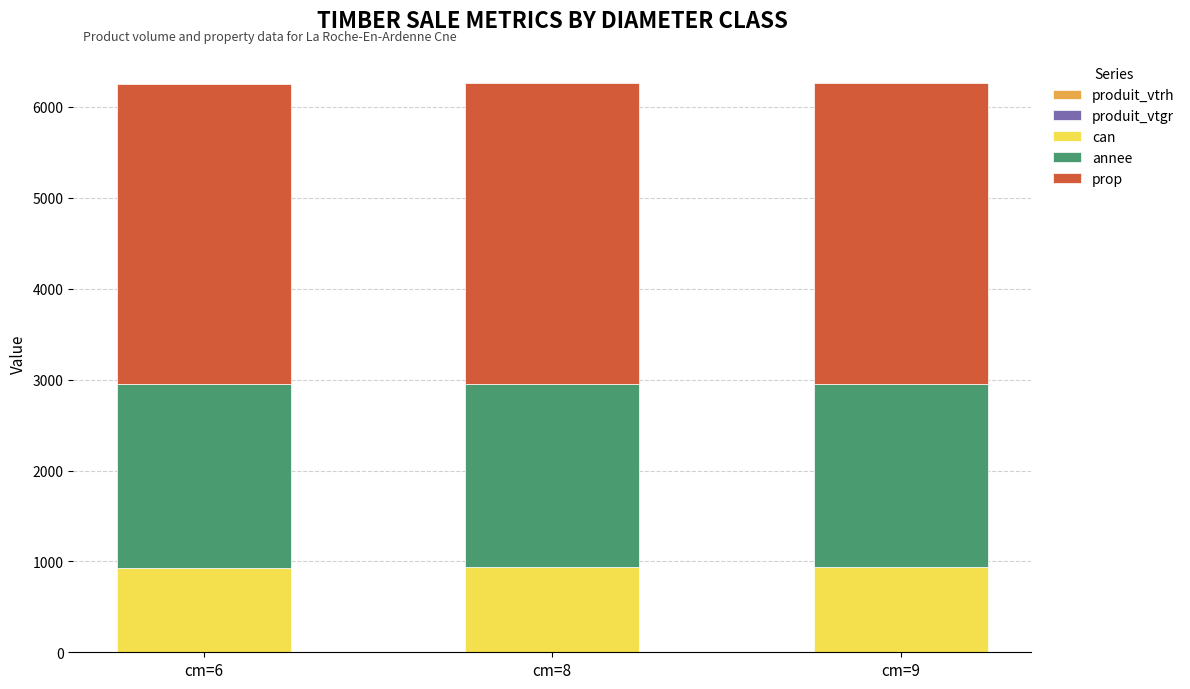

What is the difference between the produit_vtrh values at cm=9 and cm=8?

1.0